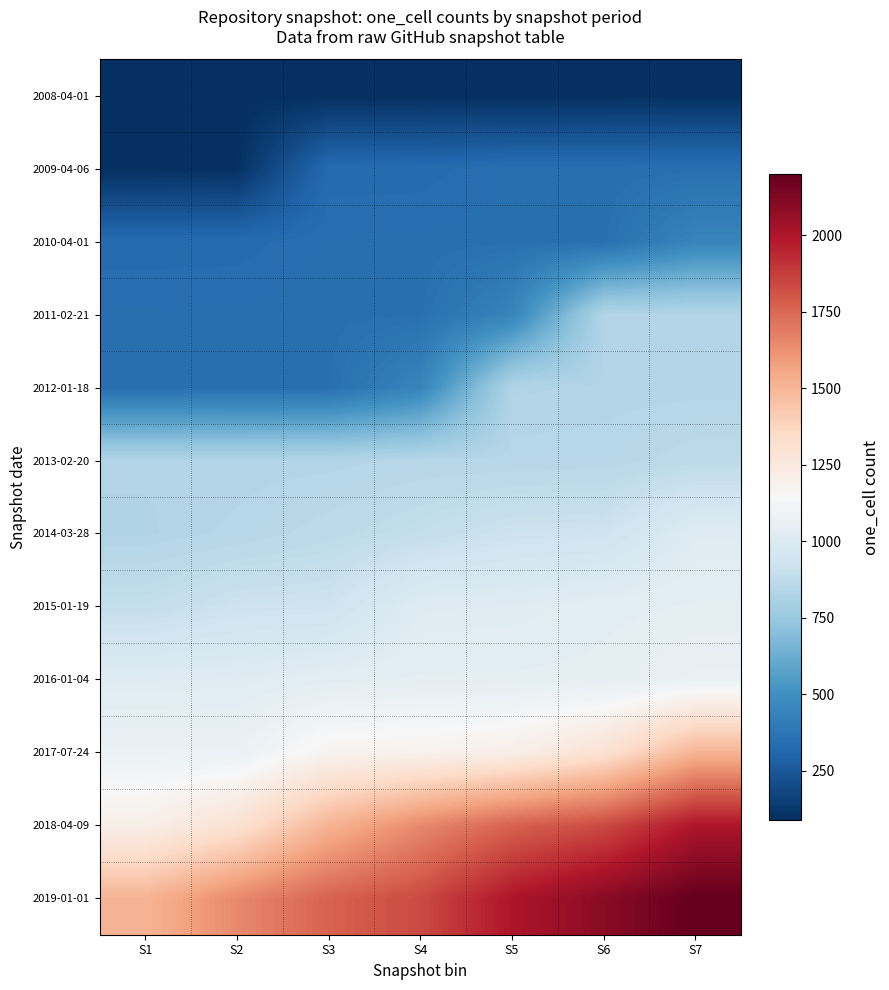

Which series has the largest total across all categories?

2019-01-01